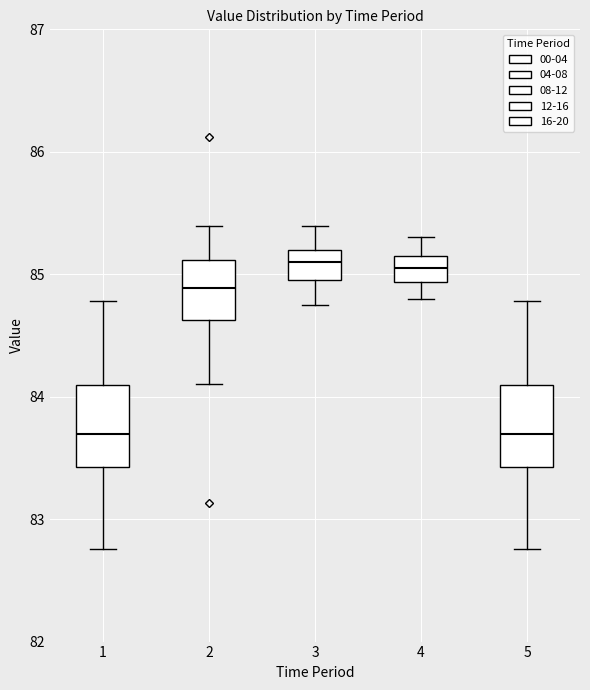

Reading left to right, read every box against the y-axis: the position of its median line, the range the box covers, and the ends of its whiskers. The values are not printed on the chart, so give them approximately, as read against the axis.

1: median 83.7, box 83.4 to 84.1, whiskers 82.8 to 84.8
2: median 84.9, box 84.6 to 85.1, whiskers 84.1 to 85.4
3: median 85.1, box 85.0 to 85.2, whiskers 84.8 to 85.4
4: median 85.1, box 84.9 to 85.2, whiskers 84.8 to 85.3
5: median 83.7, box 83.4 to 84.1, whiskers 82.8 to 84.8